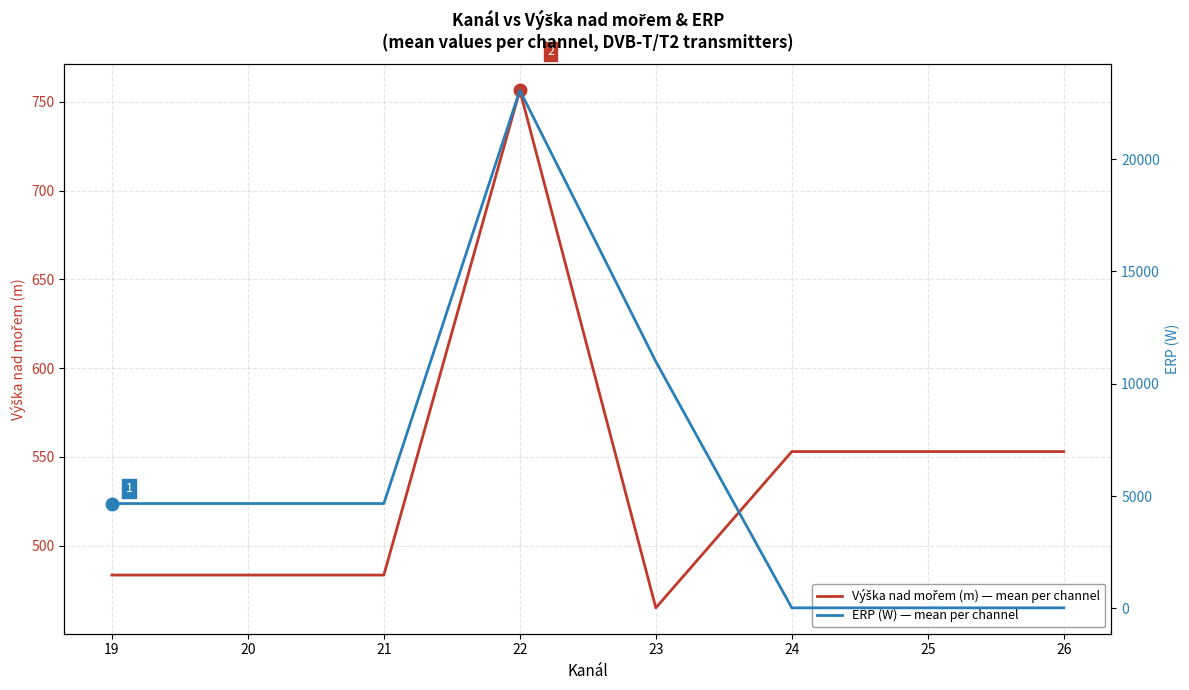

What is the lowest value of the ERP (W) — mean per channel series?

25.0